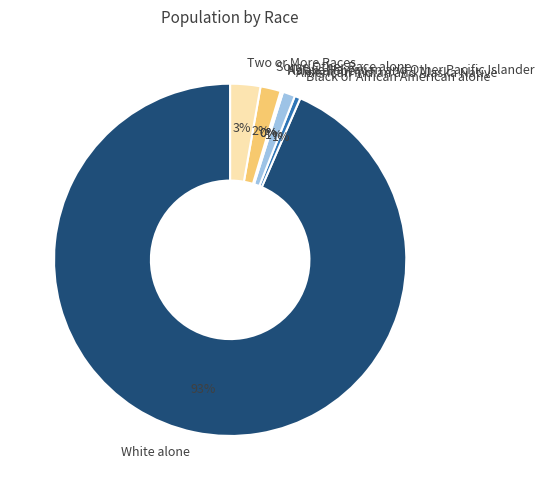

Which slice represents more than half of the pie?

White alone